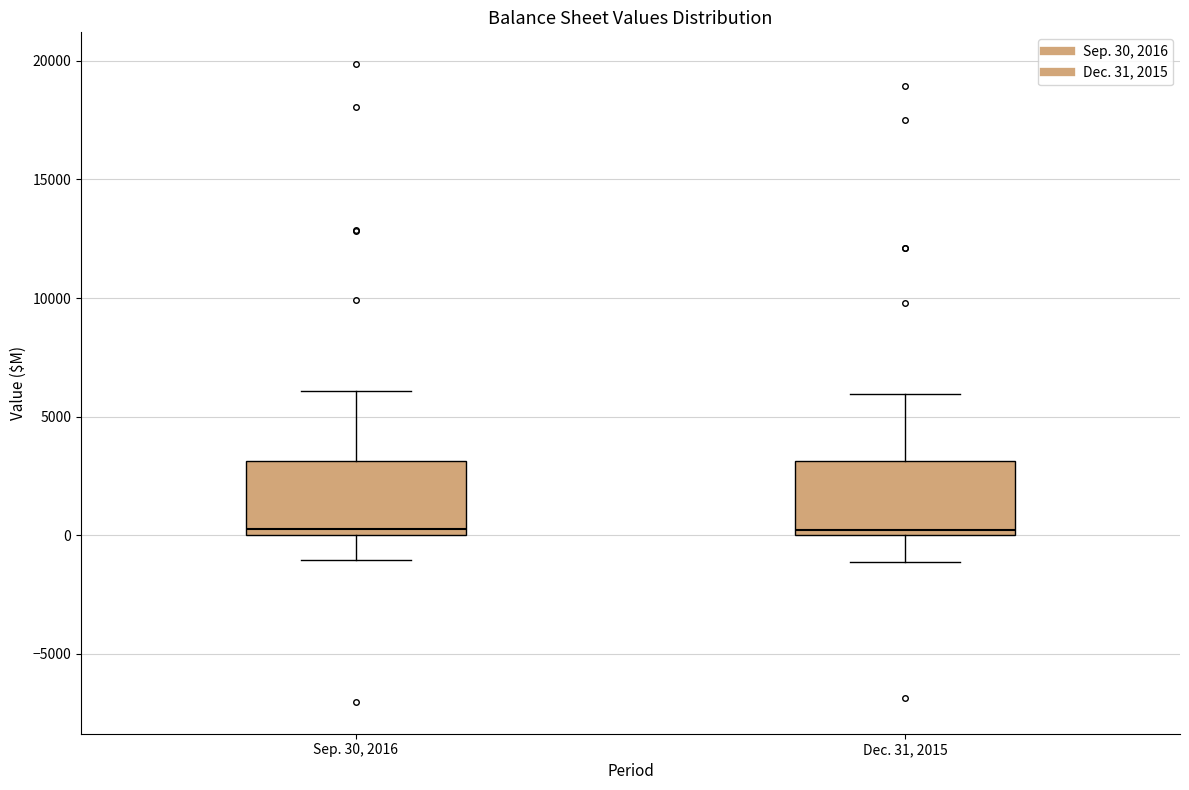

Reading left to right, read every box against the y-axis: the position of its median line, the range the box covers, and the ends of its whiskers. The values are not printed on the chart, so give them approximately, as read against the axis.

Sep. 30, 2016: median 500, box 0 to 3000, whiskers -1000 to 6000
Dec. 31, 2015: median 0 (just above the box's lower edge), box 0 to 3000, whiskers -1000 to 6000